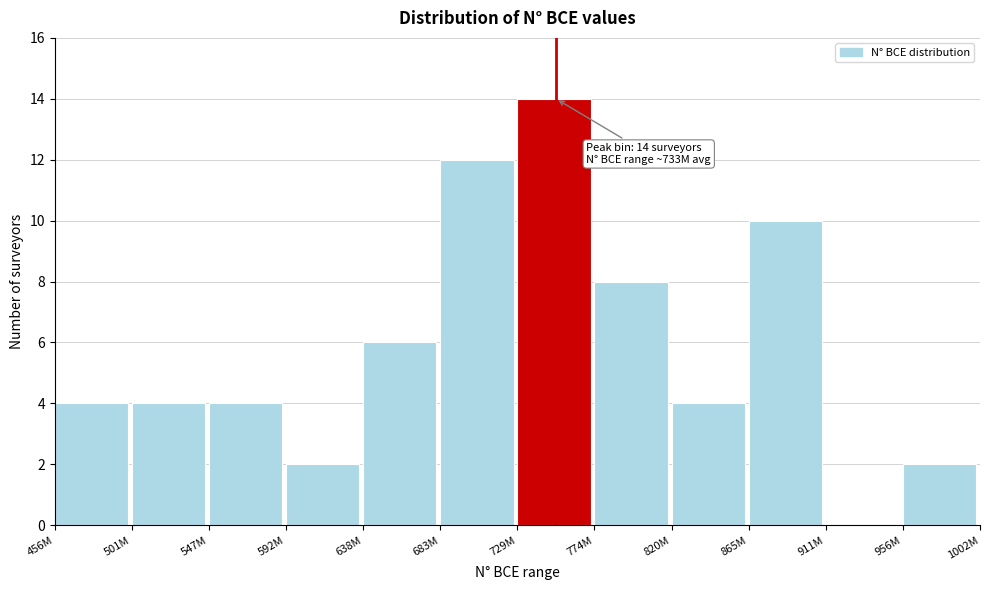

Reading right to left, what are all the values shown in this chart?

956M=2	911M=0	865M=10	820M=4	774M=8	729M=14	683M=12	638M=6	592M=2	547M=4	501M=4	456M=4